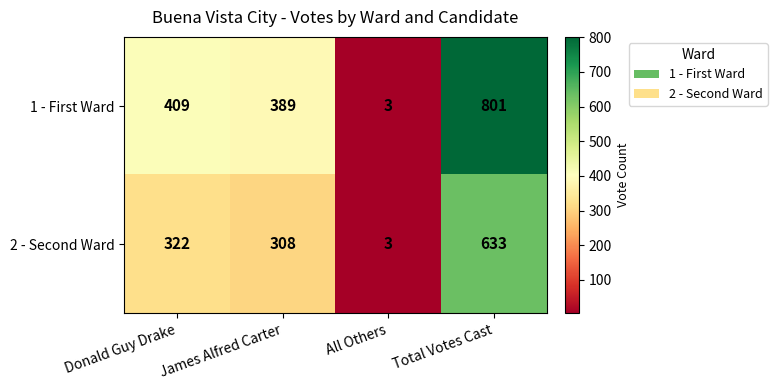

How many series are shown in this chart?

2